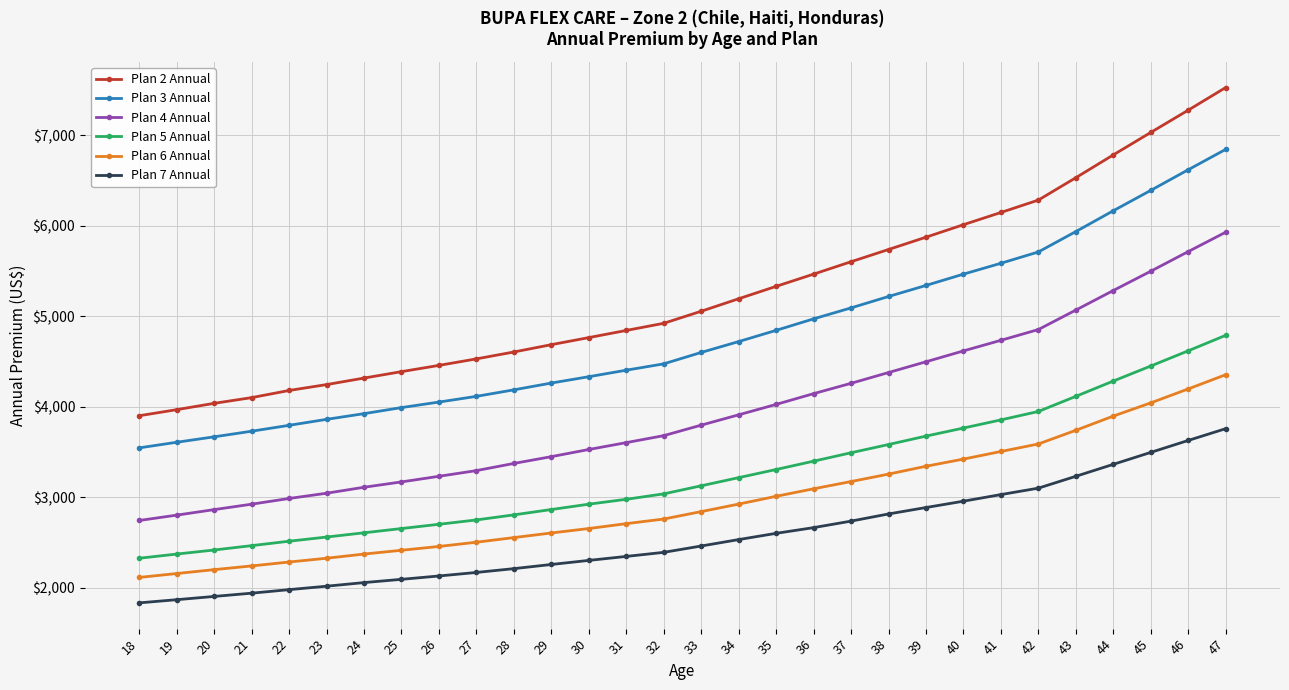

Does the chart have visible grid lines?

Yes